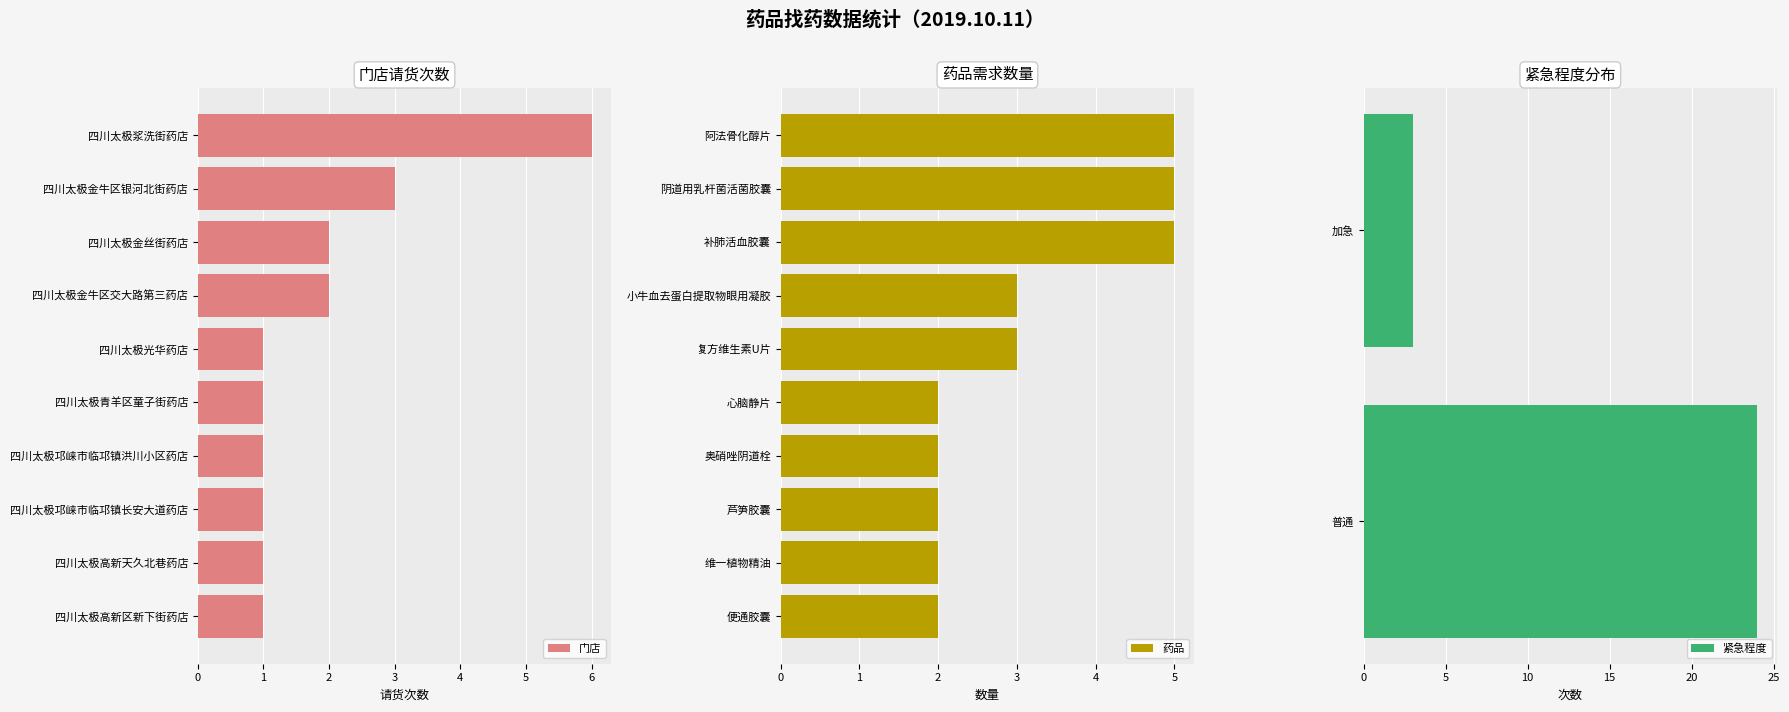

What is the difference between the maximum and second lowest values in the 门店 series?

5